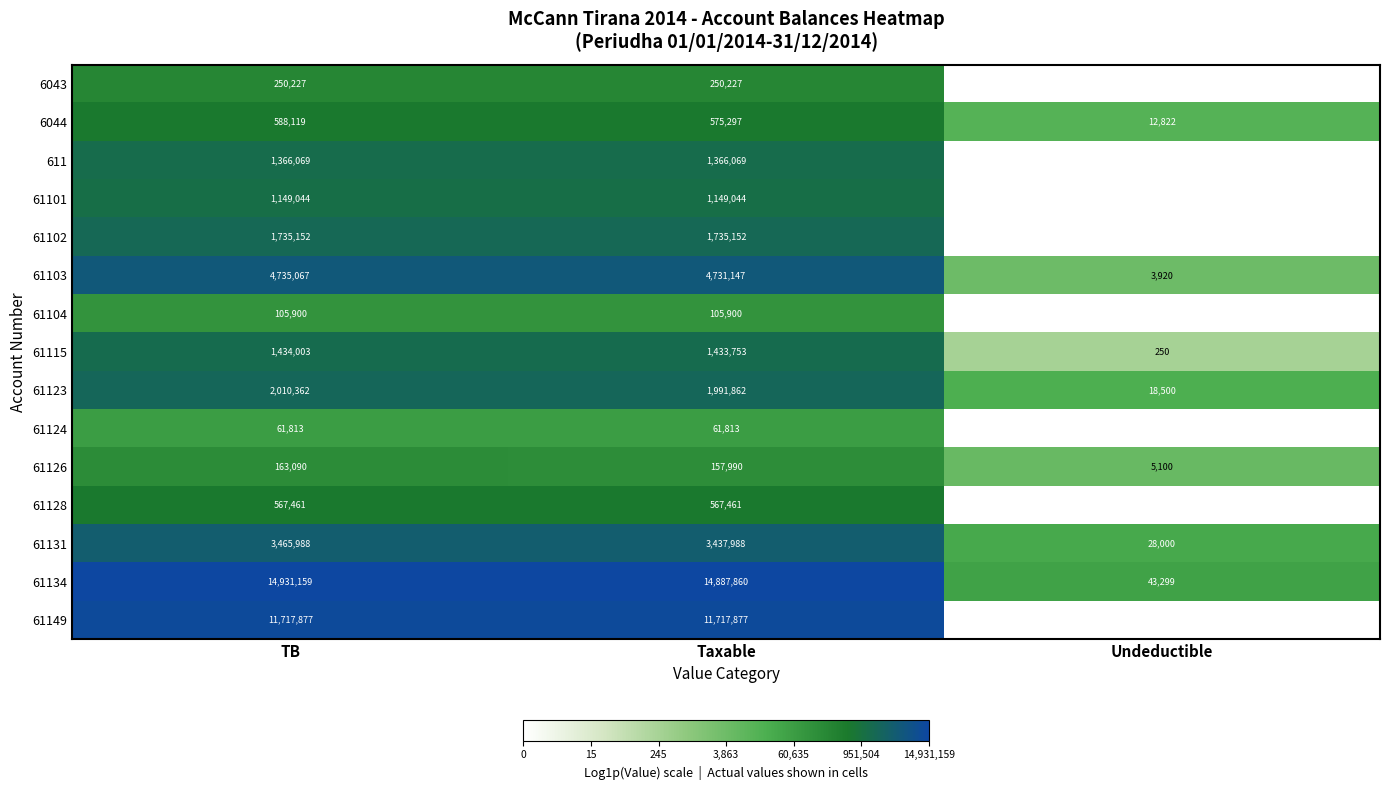

At which category does the chart reach its peak across all series?

TB